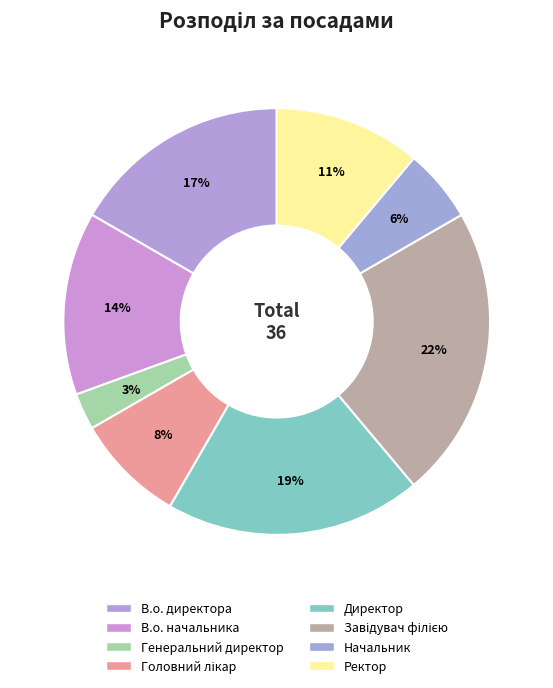

How many slices are in this pie chart?

8